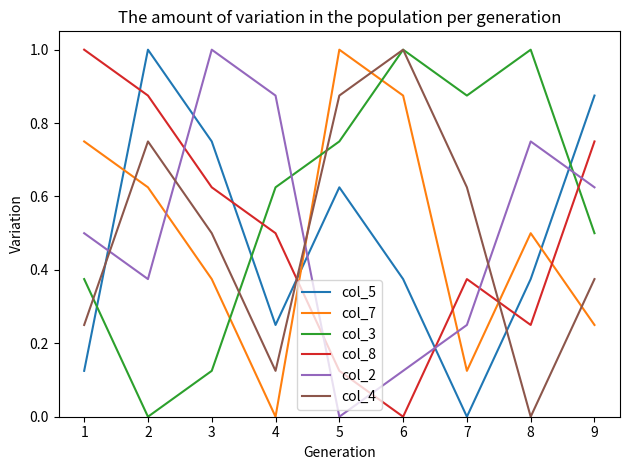

Rank the series at 2 from lowest to highest value.

col_3, col_2, col_7, col_4, col_8, col_5